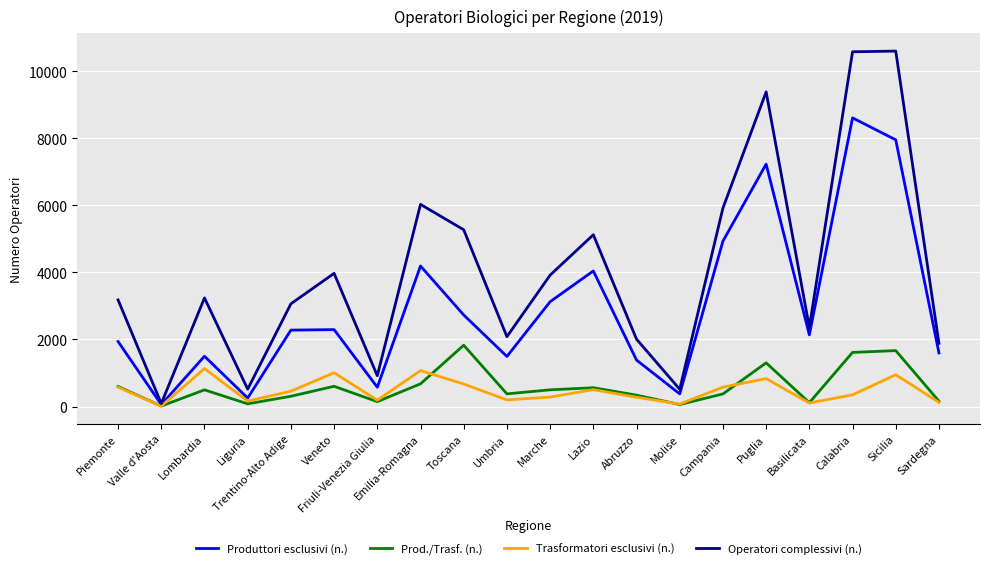

Which series has the widest spread of values?

Operatori complessivi (n.)